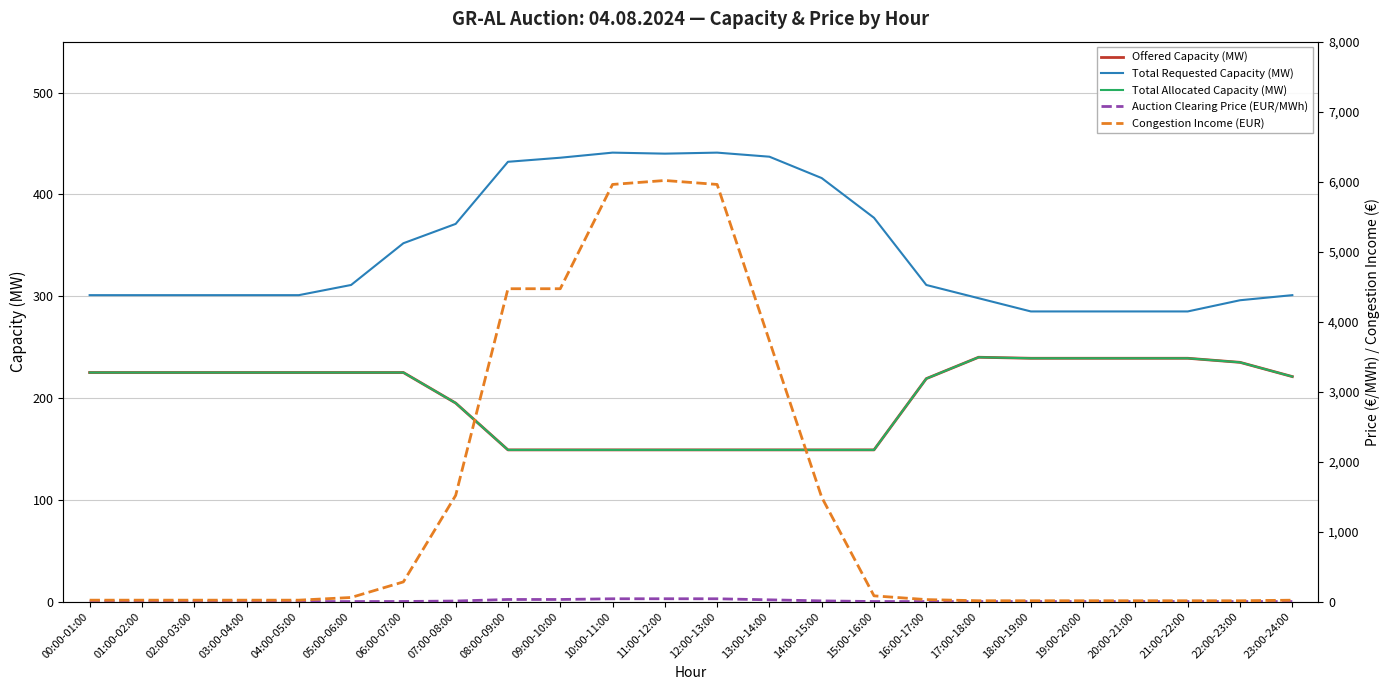

Rank the series by their maximum value, from highest to lowest.

Congestion Income (EUR), Total Requested Capacity (MW), Offered Capacity (MW), Total Allocated Capacity (MW), Auction Clearing Price (EUR/MWh)